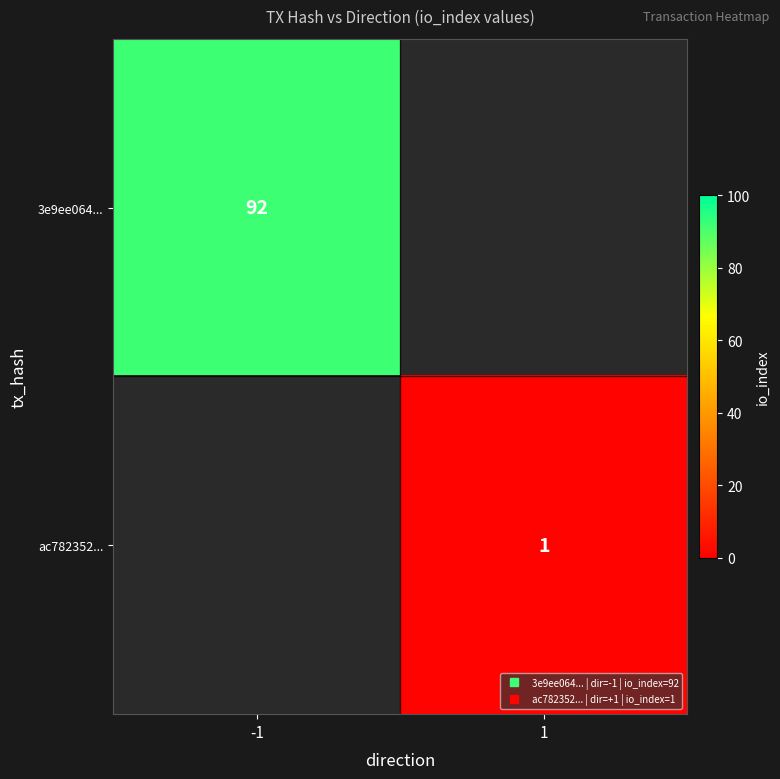

At how many categories does at least one series exceed 67?

1